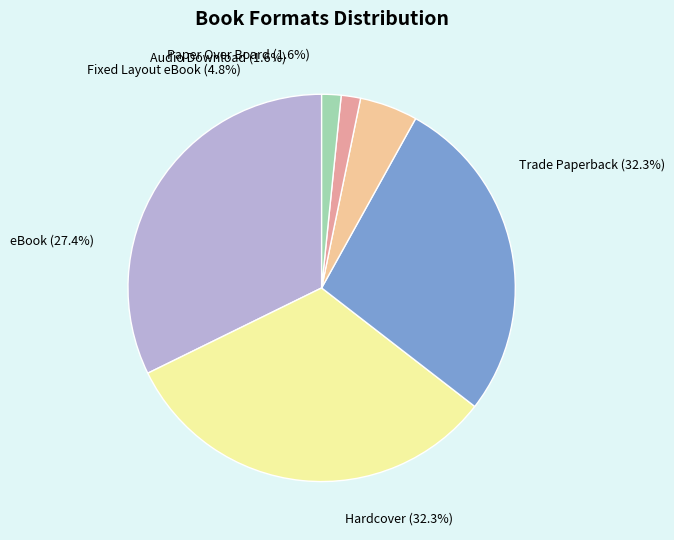

To the nearest percent, what portion does Paper Over Board represent?

2%